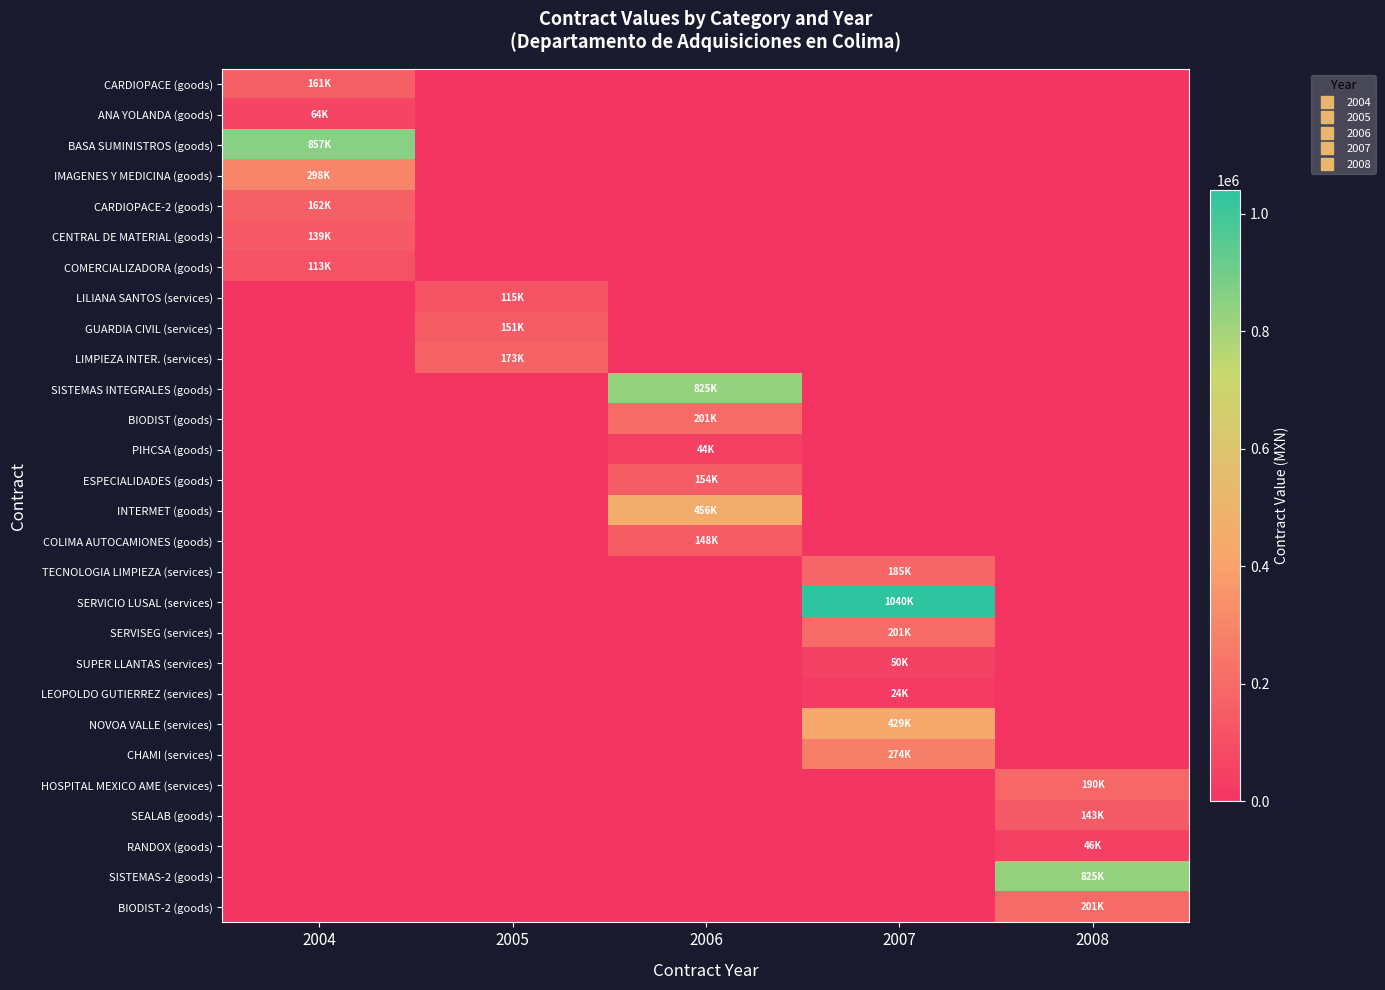

What is the total value across all series at 2004?

1795127.0